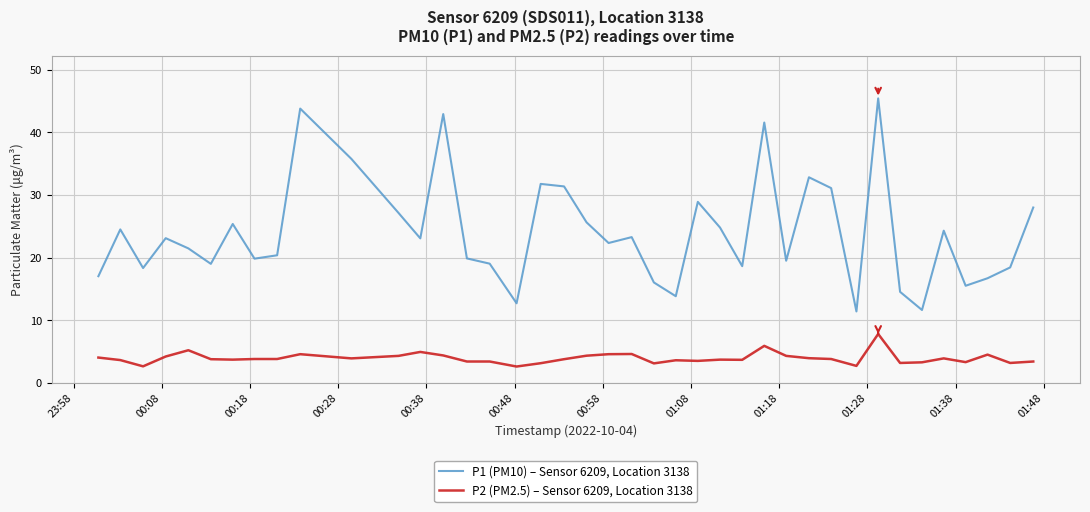

Which series has the largest total across all categories?

P1 (PM10) – Sensor 6209, Location 3138